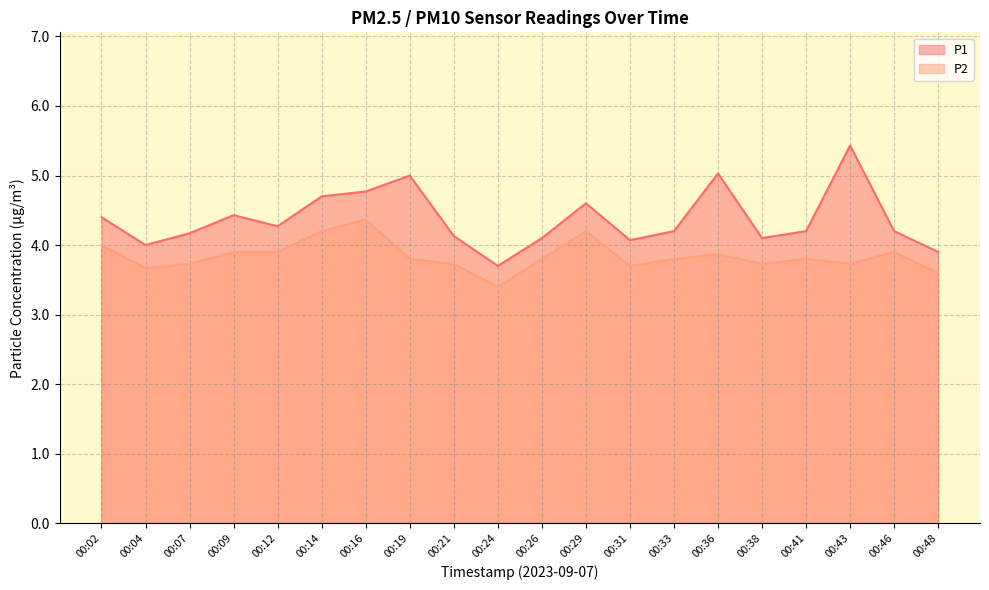

Is it true that P2 equals 5.7 at 00:12?

False